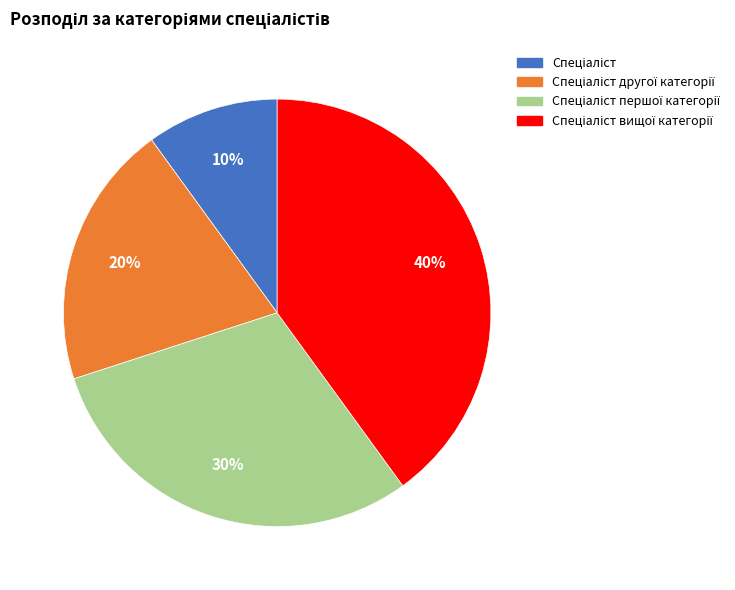

To the nearest percent, what is the difference between the largest and smallest slice percentages?

30%